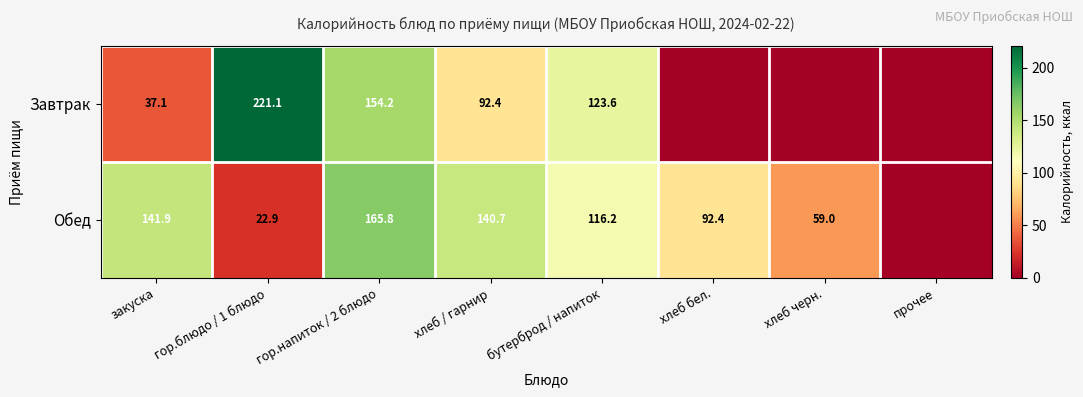

What is the total value across all series at гор.блюдо / 1 блюдо?

244.0